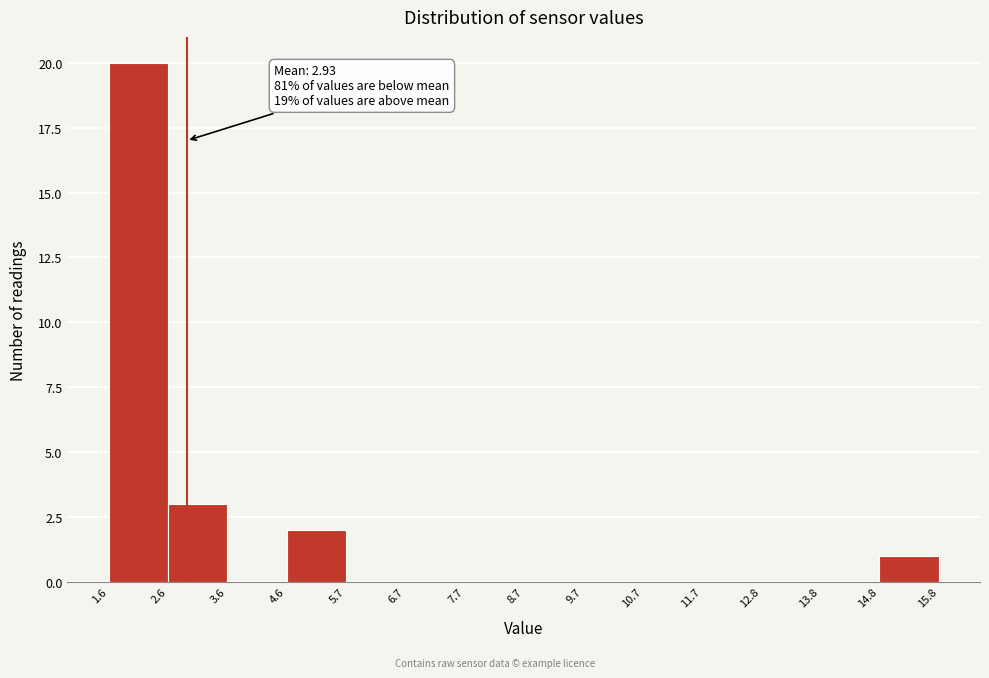

Over which range of the x-axis is the bar tallest?

1.6 to 2.6